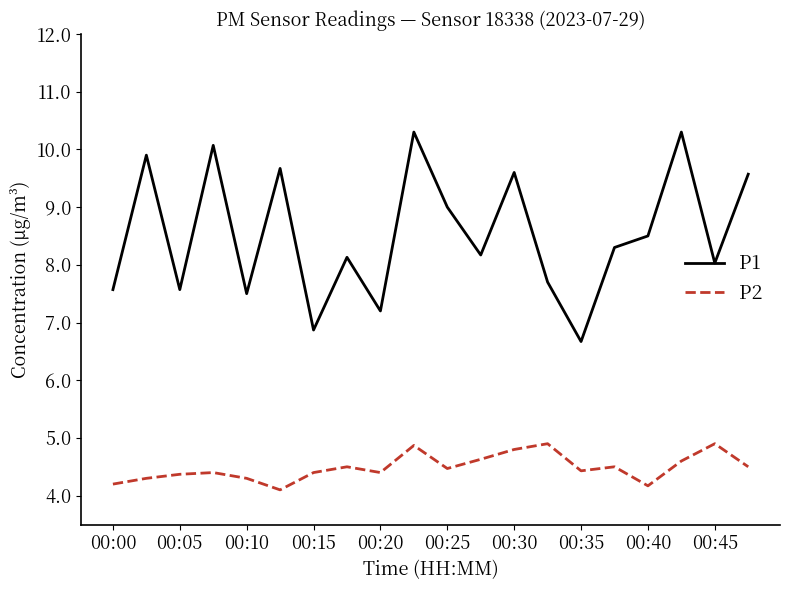

Which series has the largest total across all categories?

P1